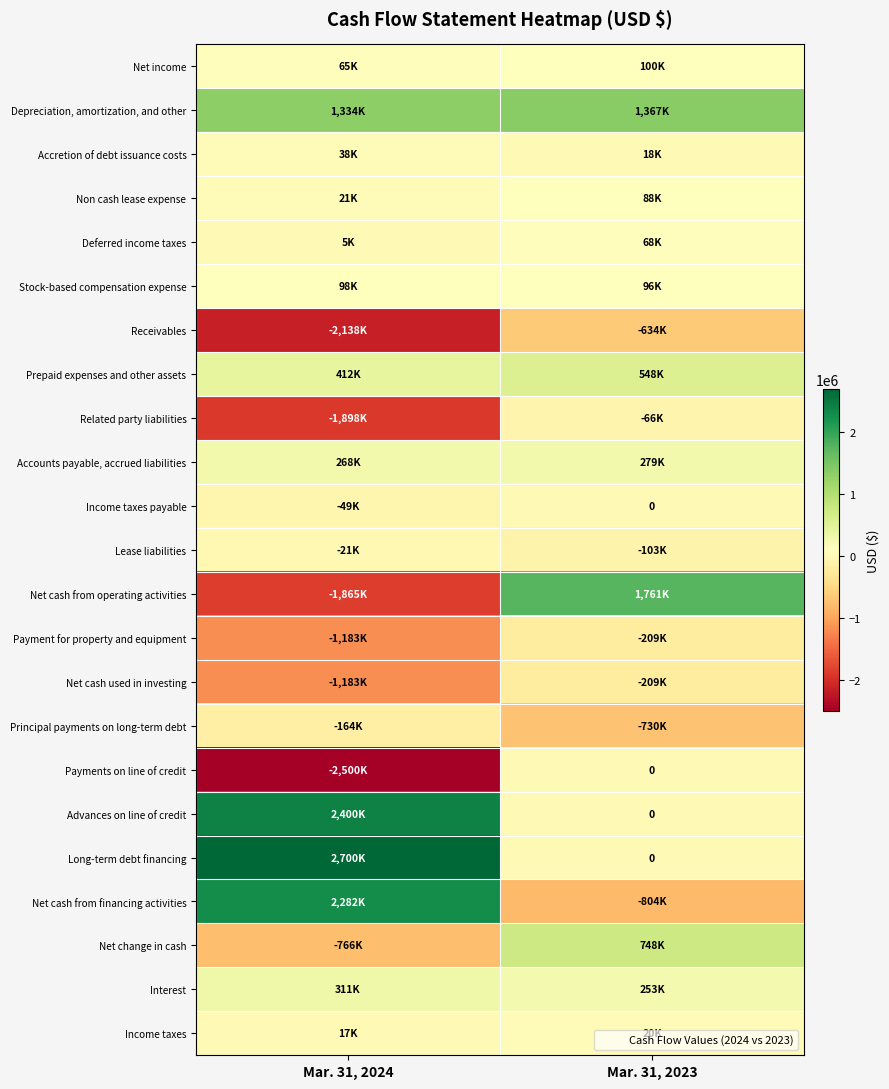

How many data points in Payments on line of credit are less than 0?

1